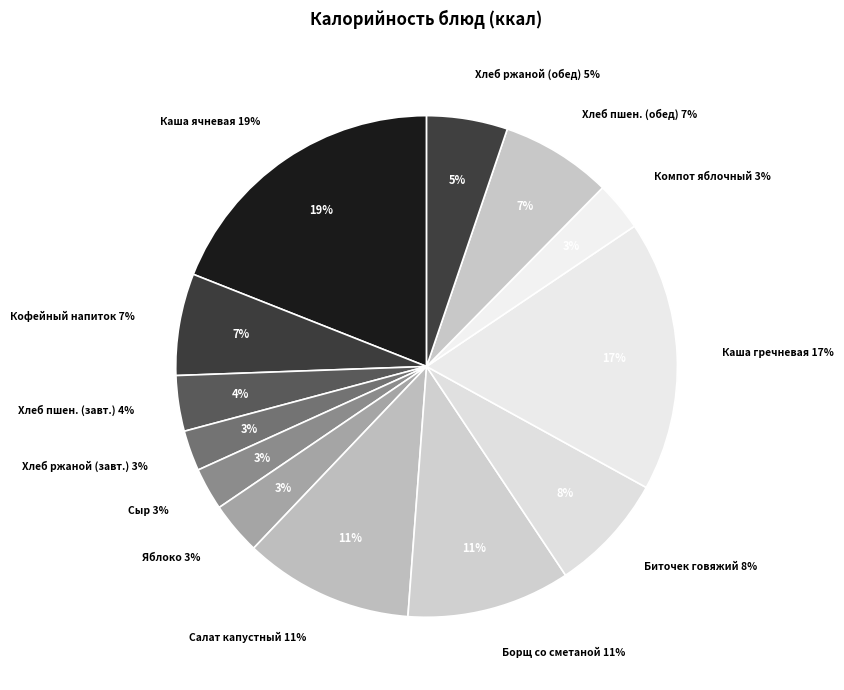

Rank the categories by value from highest to lowest.

Каша вязкая молочная ячневая, Каша гречневая рассыпчатая, Салат из белокочанной капусты, Борщ с капустой и картофелем со сметаной, Биточек из говядины, Хлеб пшеничный (обед), Кофейный напиток с молоком, Хлеб ржаной (обед), Хлеб пшеничный (завтрак), Яблоко, Компот из свежих яблок, Сыр твердых сортов в нарезке, Хлеб ржаной (завтрак)